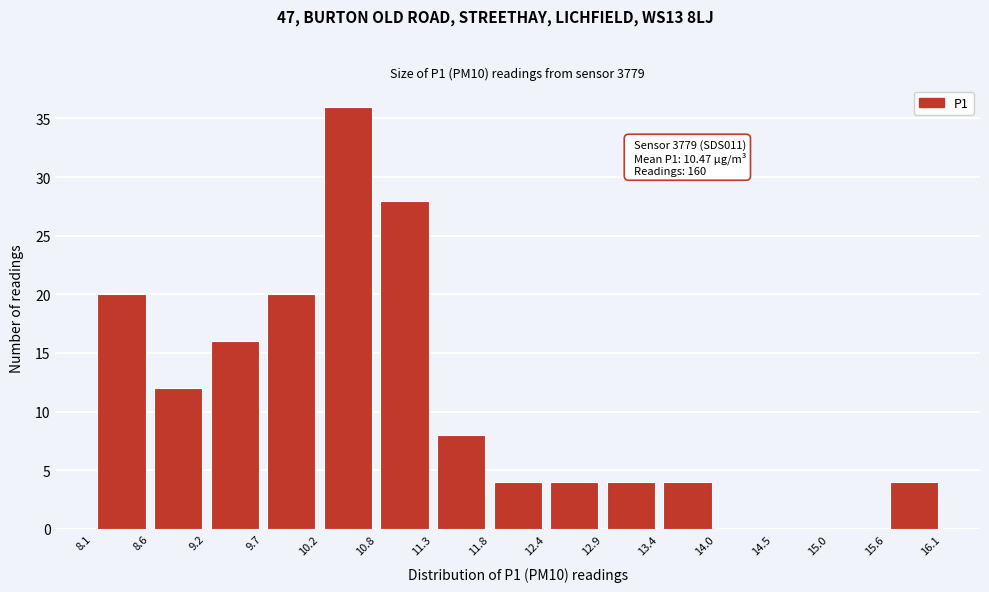

Over which range of the x-axis is the bar tallest?

10.2 to 10.8